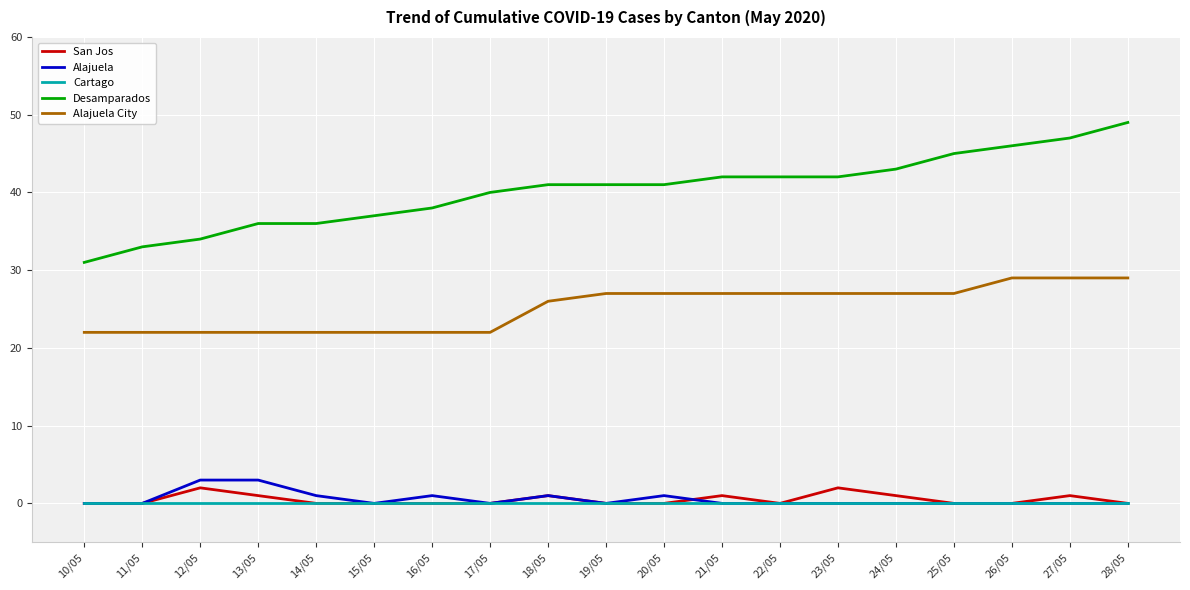

Rank the series by their maximum value, from highest to lowest.

Desamparados, Alajuela City, Alajuela, San Jos, Cartago